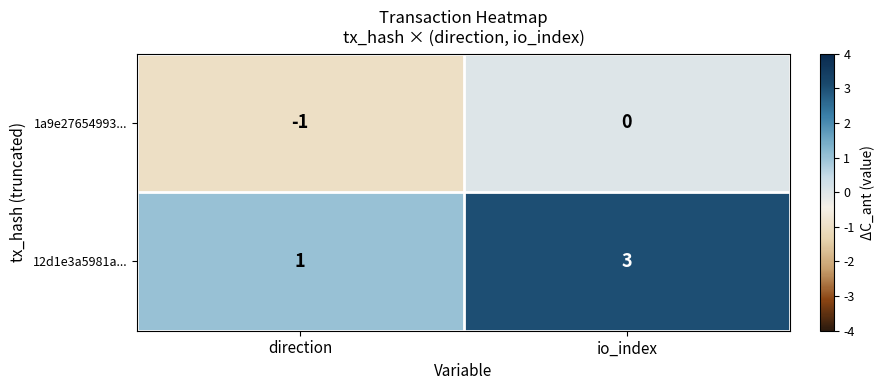

The value of 1a9e27654993... at direction is 0. True or false?

False